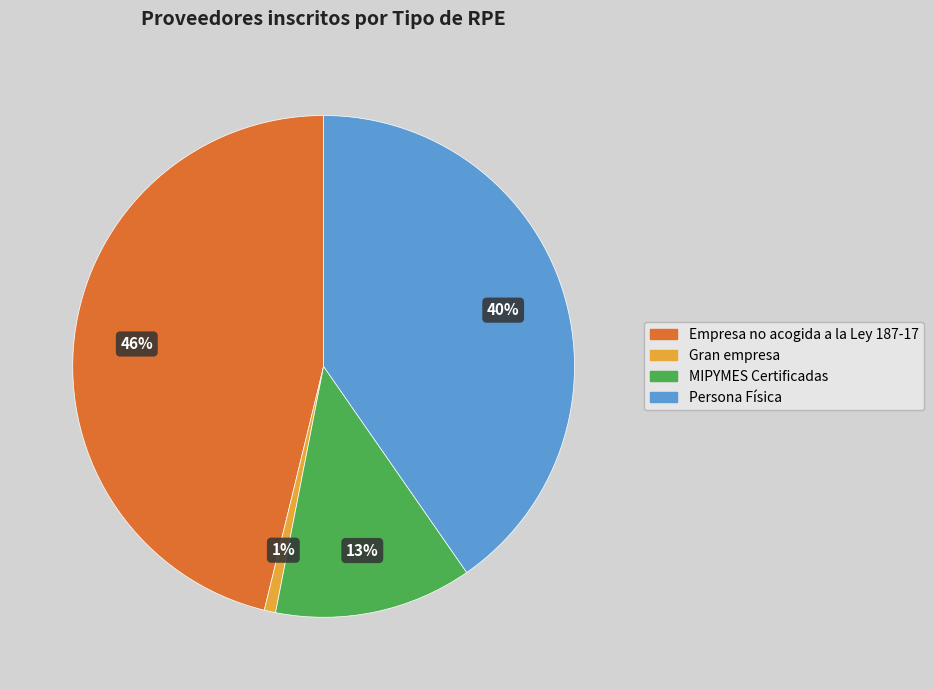

To the nearest percent, what percentage of the pie is Empresa no acogida a la Ley 187-17?

46%